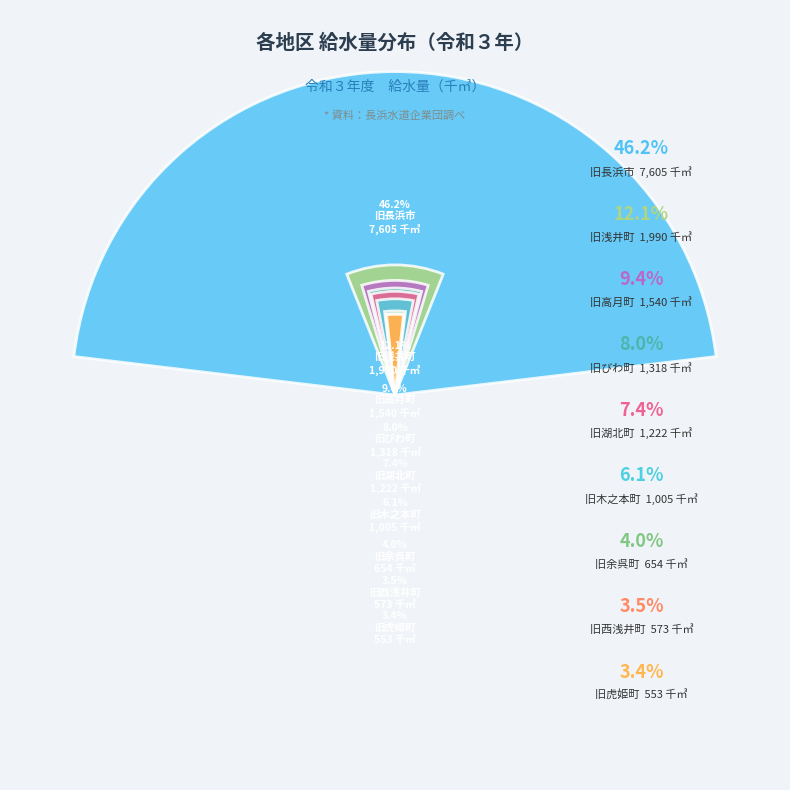

Is it true that 旧余呉町 is 4% of the pie?

True